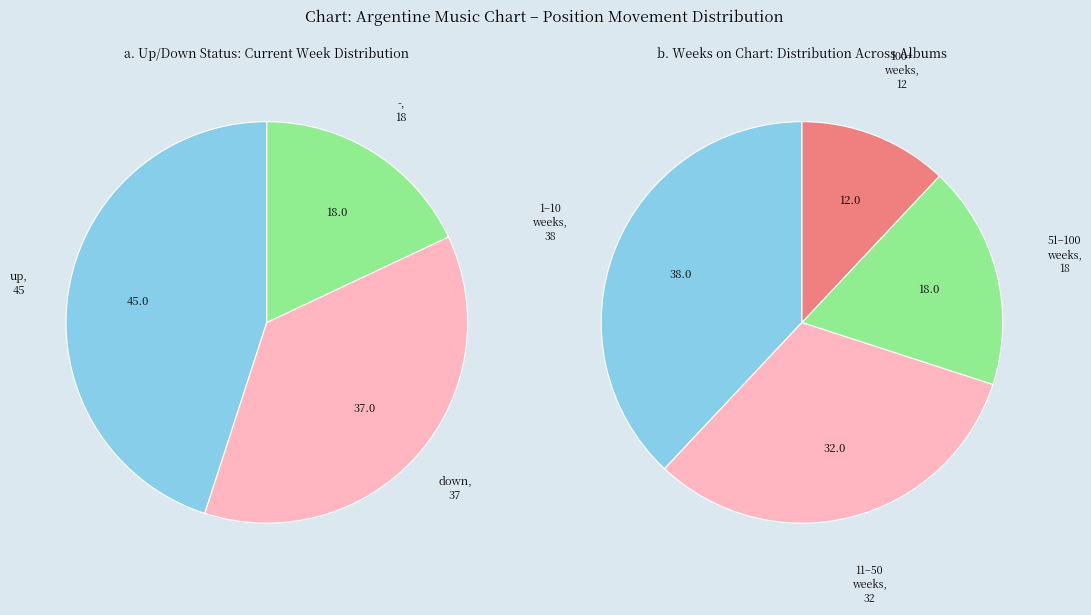

What is the largest slice in the pie chart?

up